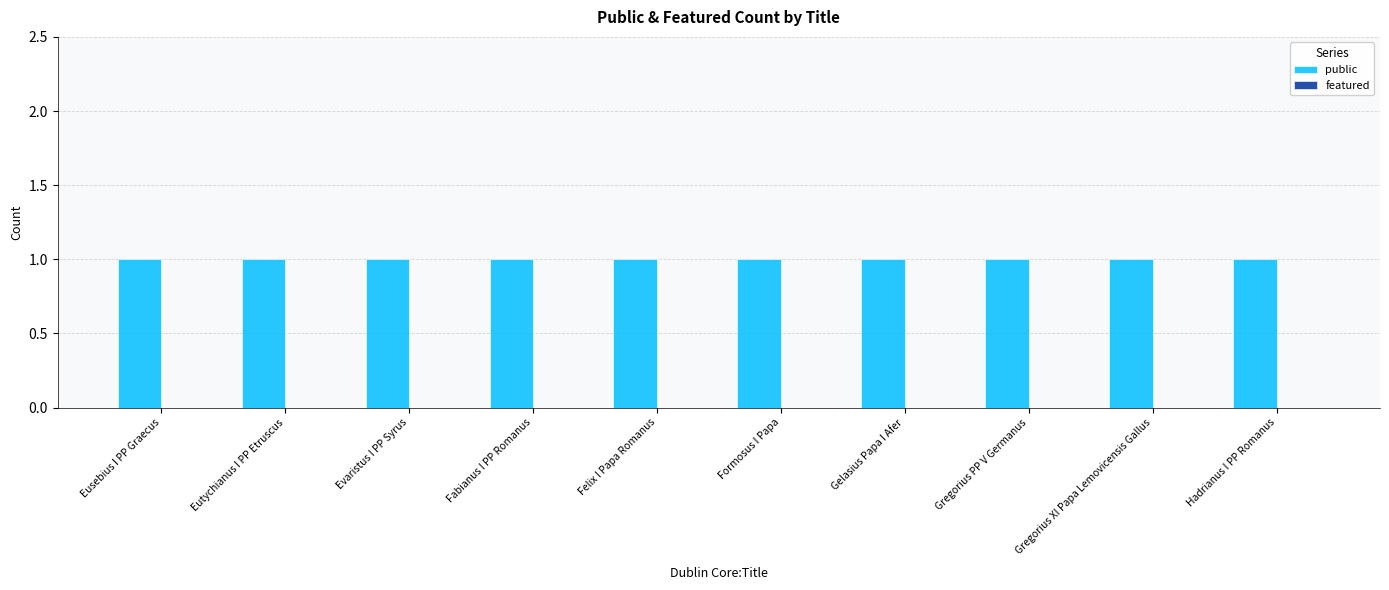

Reading right to left, list all the values displayed in this chart.

public: 1	1	1	1	1	1	1	1	1	1
featured: 0	0	0	0	0	0	0	0	0	0